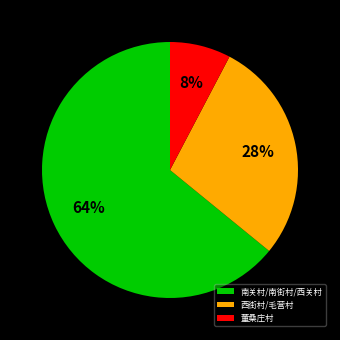

To the nearest percent, what is the difference between the largest and smallest slice percentages?

56%